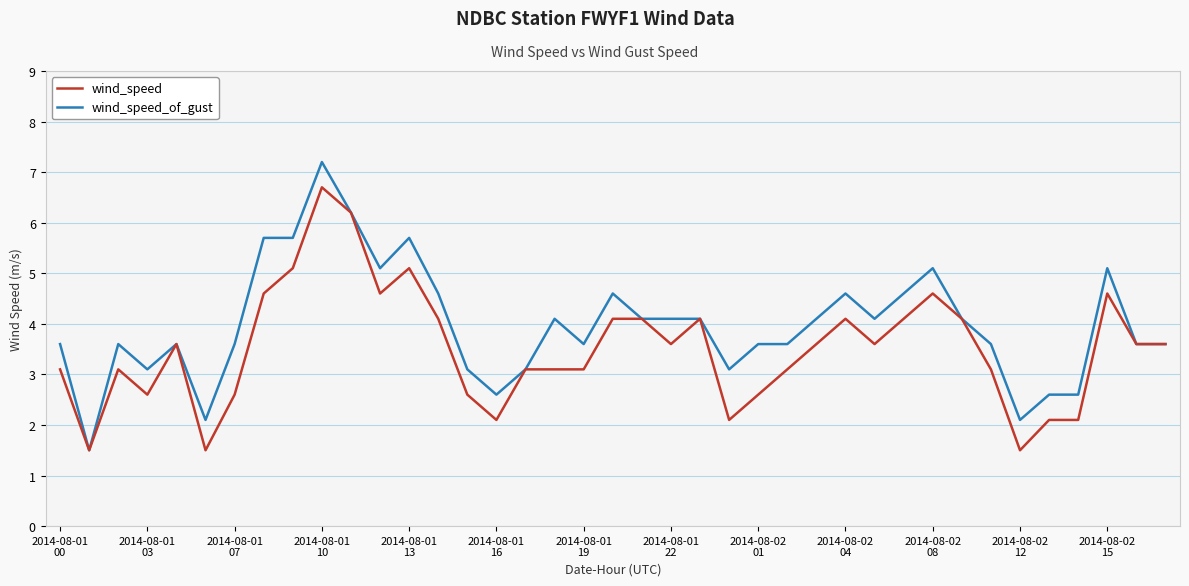

Which series has the largest total across all categories?

wind_speed_of_gust